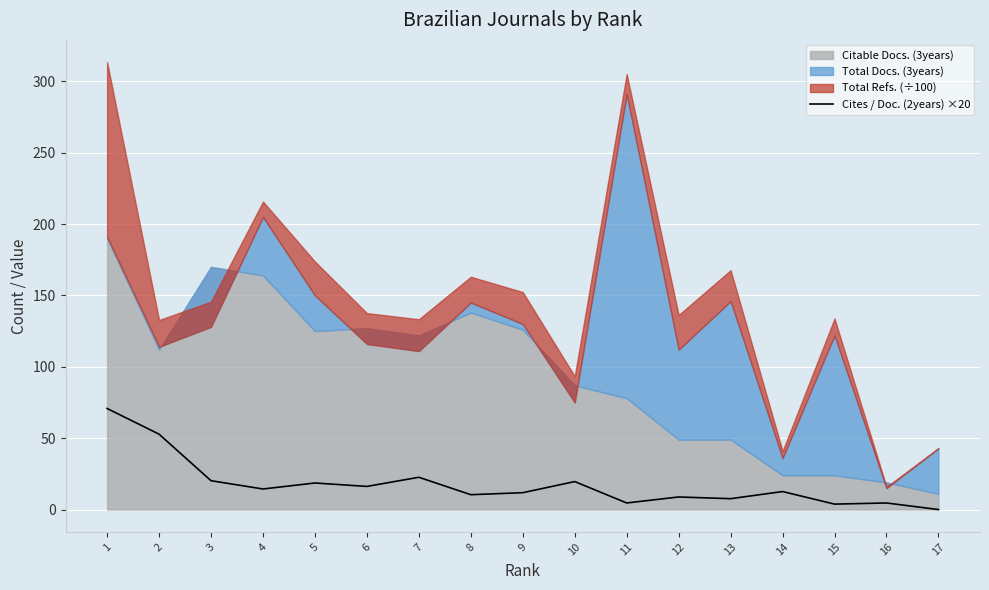

The value of Cites / Doc. (2years) ×20 at 9 is 11.8. True or false?

True